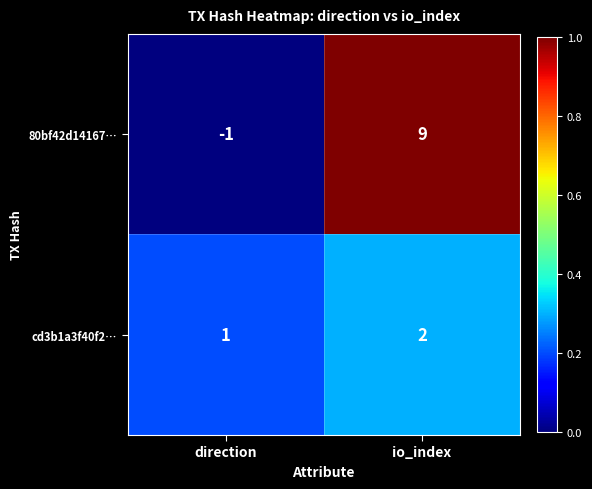

Where is 80bf42d14167… nearest to the value 4?

direction